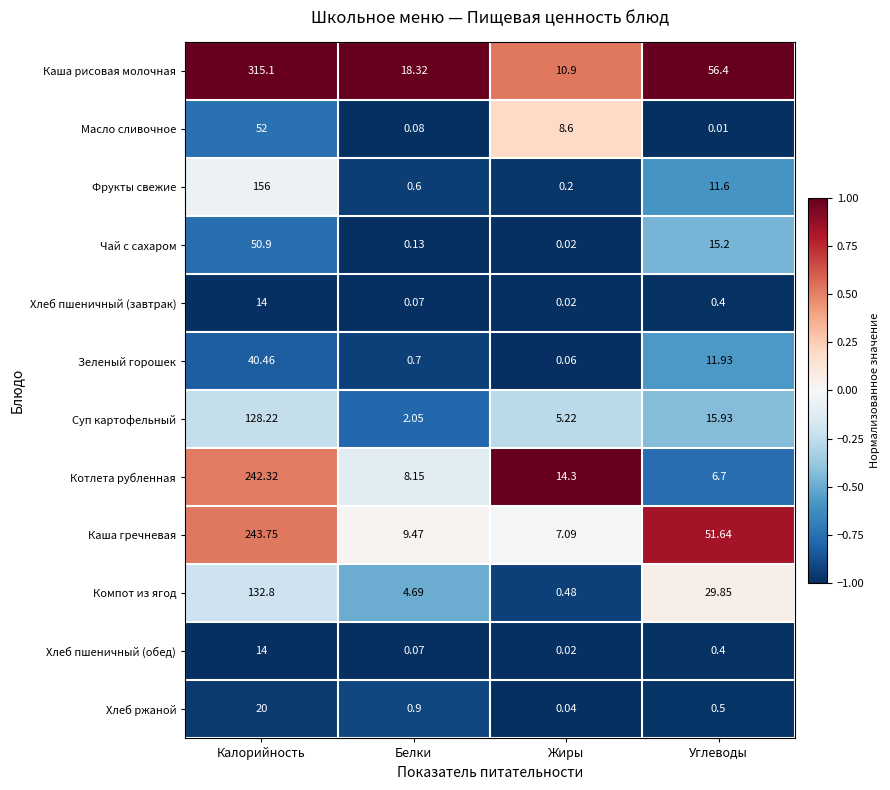

List the labels in order of Чай с сахаром value, largest first.

Калорийность, Углеводы, Белки, Жиры